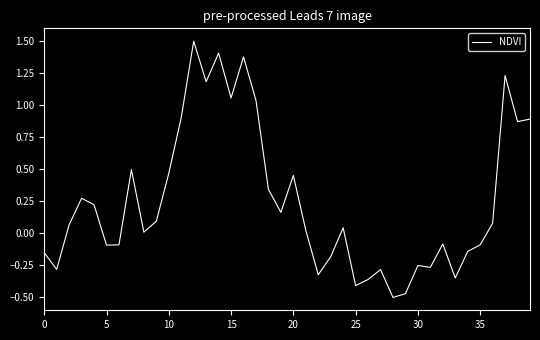

How many values are above zero?

23